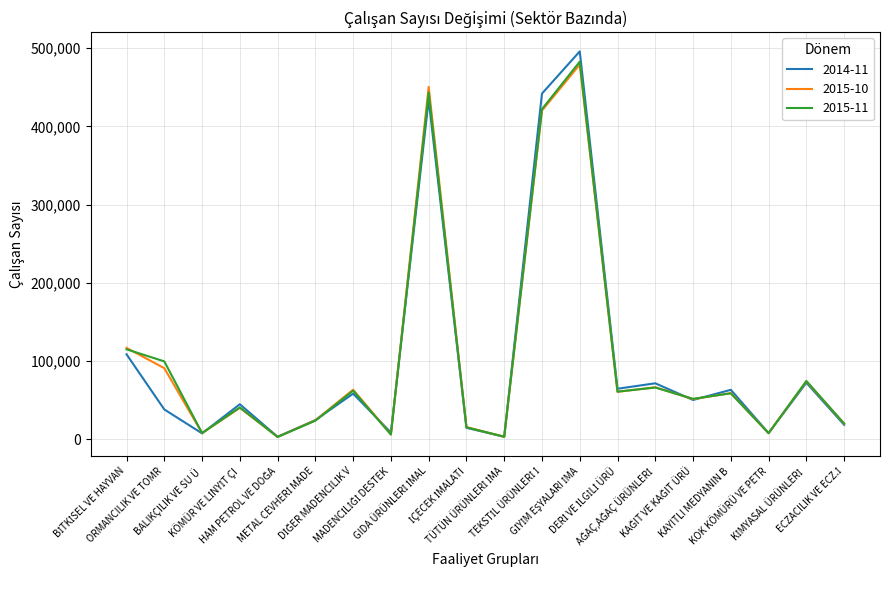

What is the highest value of the 2015-11 series?

482744